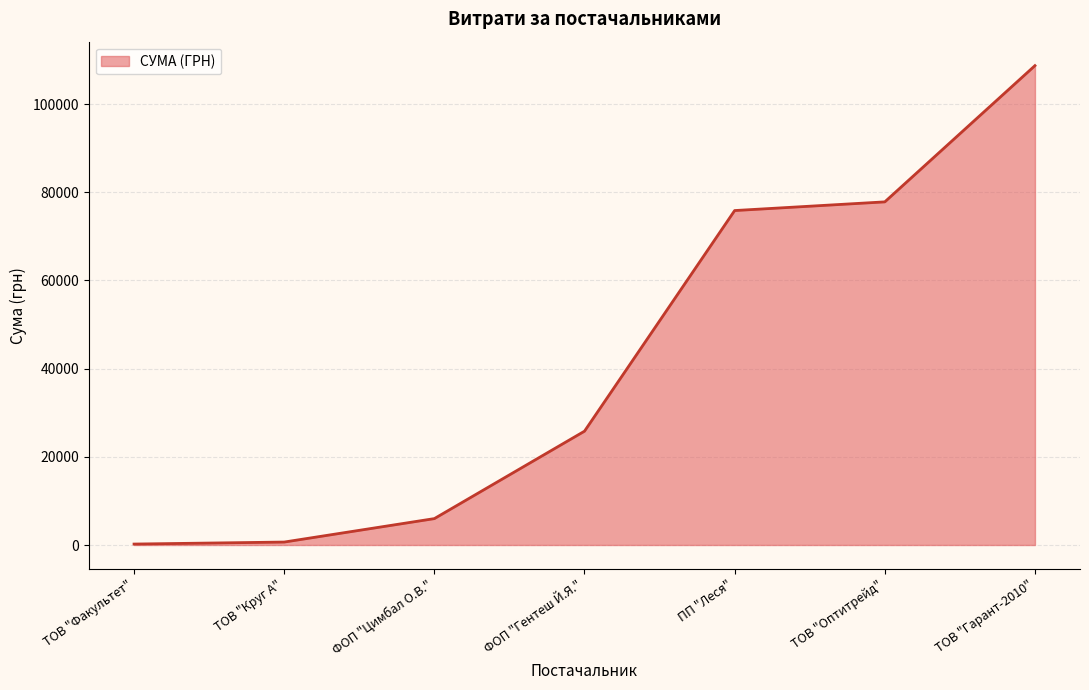

Does the chart have visible grid lines?

Yes